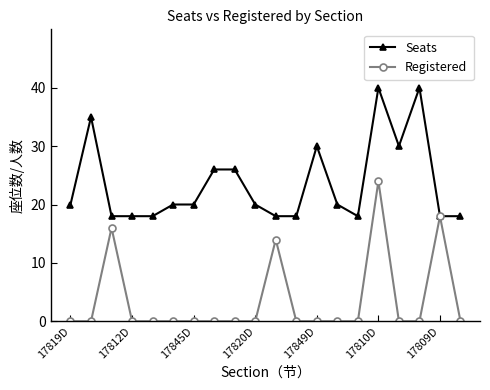

Rank the series by their maximum value, from highest to lowest.

Seats, Registered